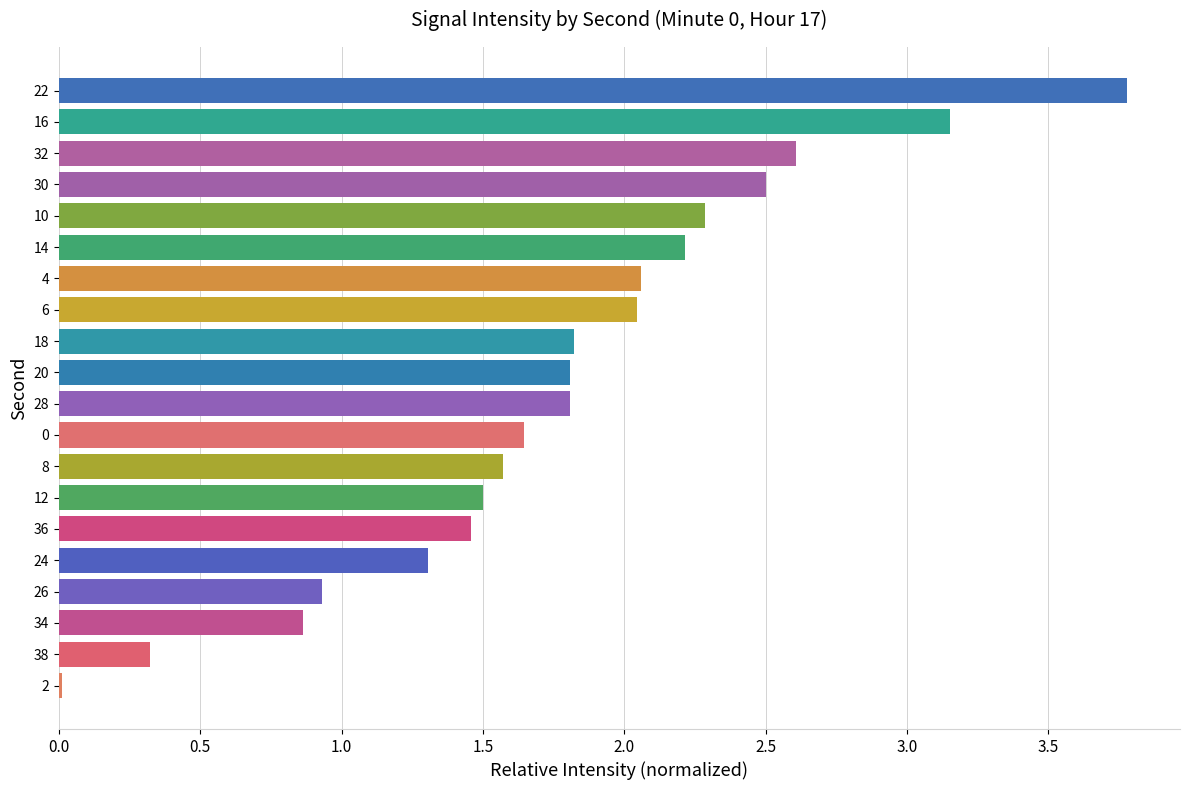

Which has a higher value, 38 or 6?

6